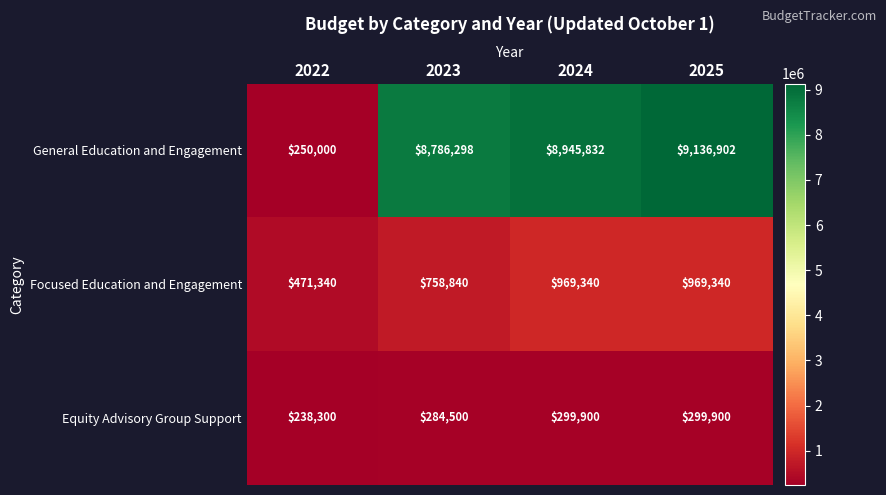

Reading left to right, what are all the values shown in this chart?

General Education and Engagement: 2022=250000	2023=8786298	2024=8945832	2025=9136902
Focused Education and Engagement: 2022=471340	2023=758840	2024=969340	2025=969340
Equity Advisory Group Support: 2022=238300	2023=284500	2024=299900	2025=299900